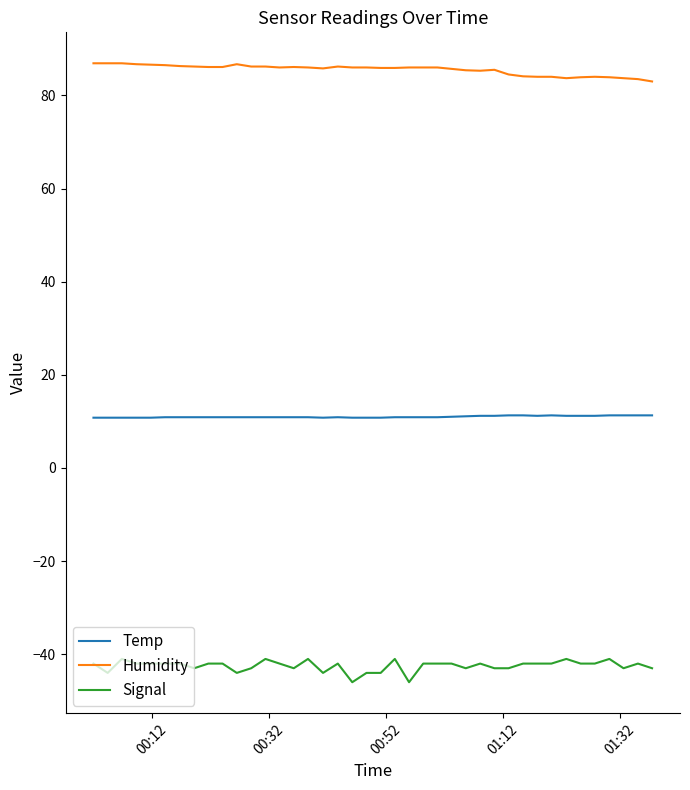

What is the difference between the maximum and minimum values in the Signal series?

5.0